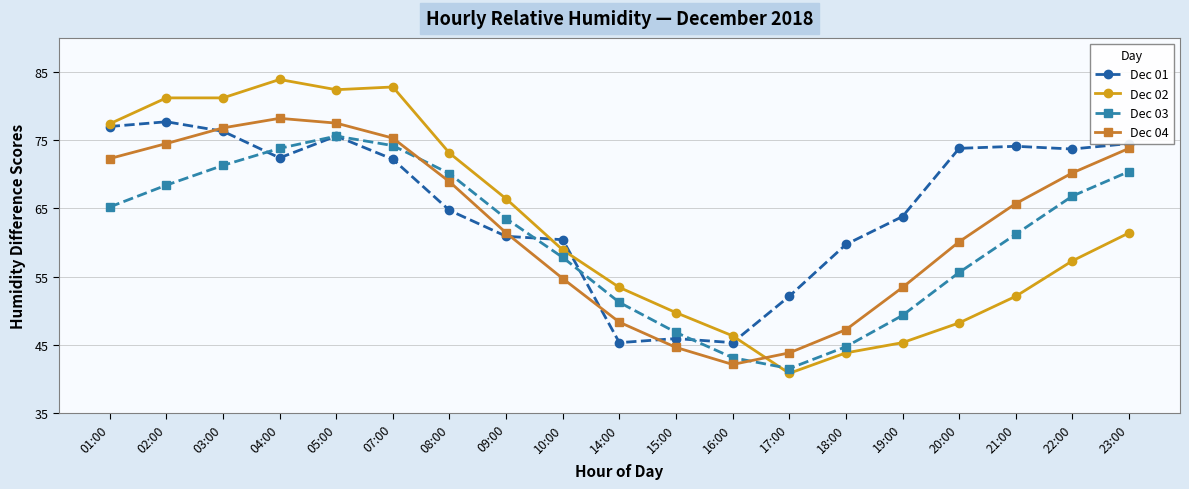

Read the Dec 02 value at 09:00.

66.4